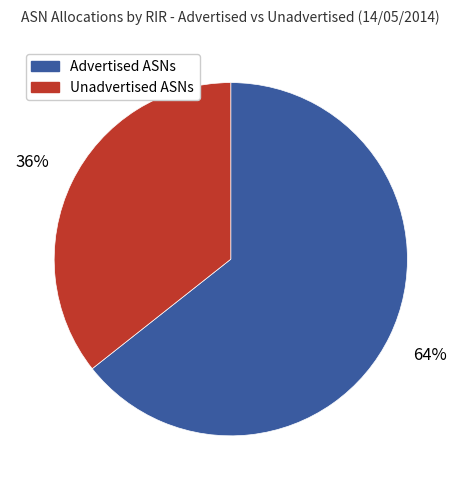

Does any single category account for the majority?

Yes